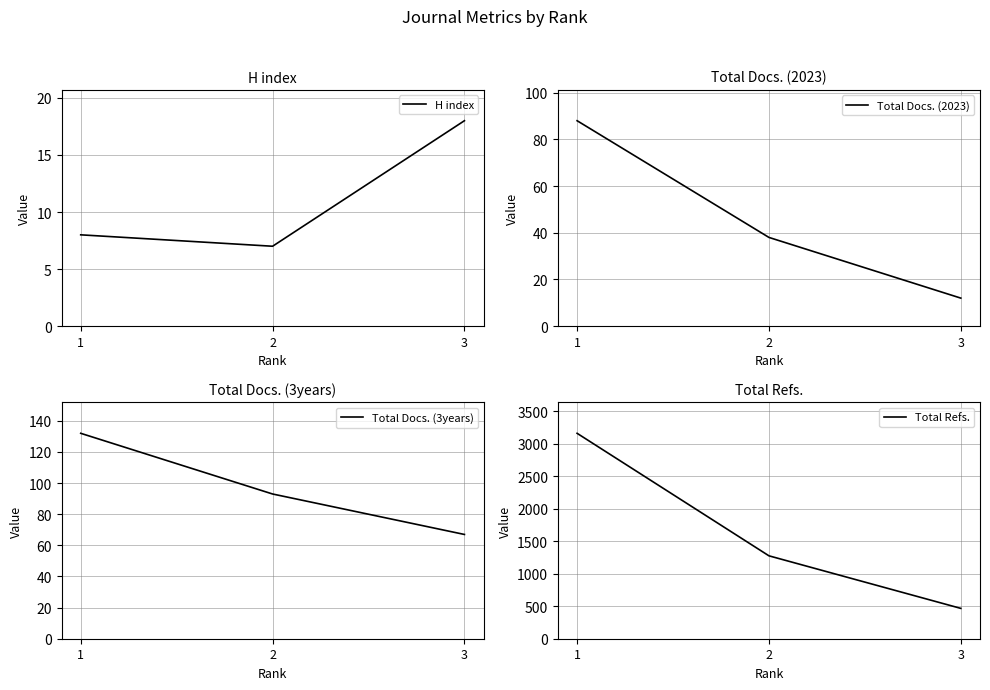

Between 1 and 3, which series saw the biggest shift?

Total Refs.